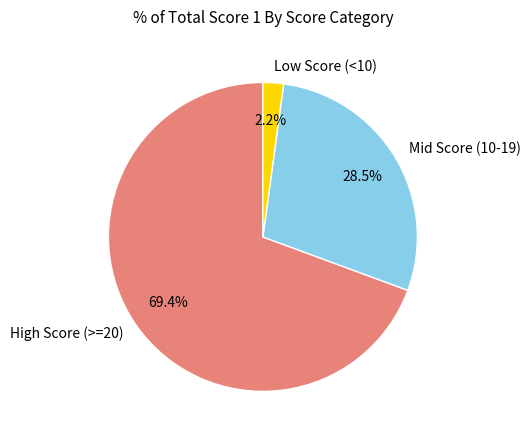

Does any single category account for the majority?

Yes